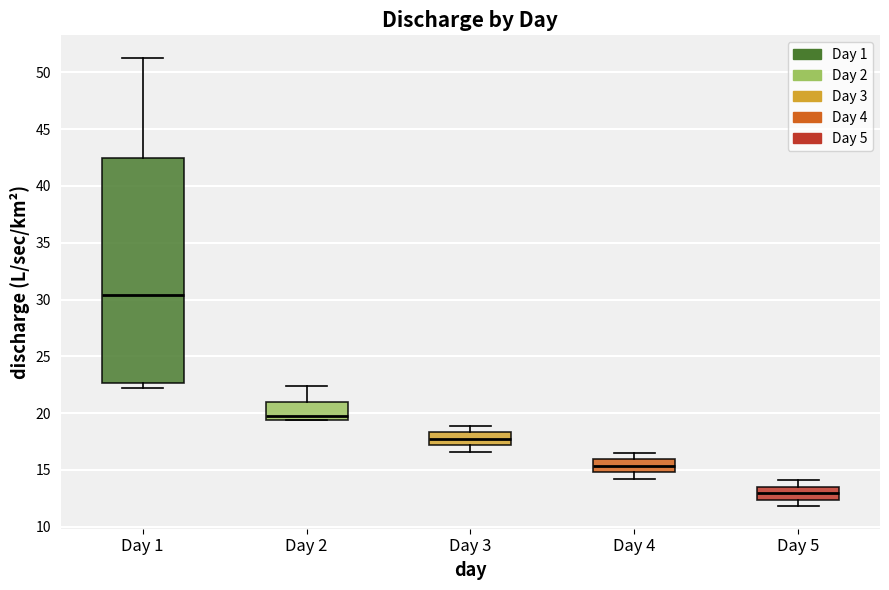

Where does the upper whisker of the box for Day 5 end on the y-axis? The values are not printed on the chart, so give them approximately, as read against the axis.

14.0